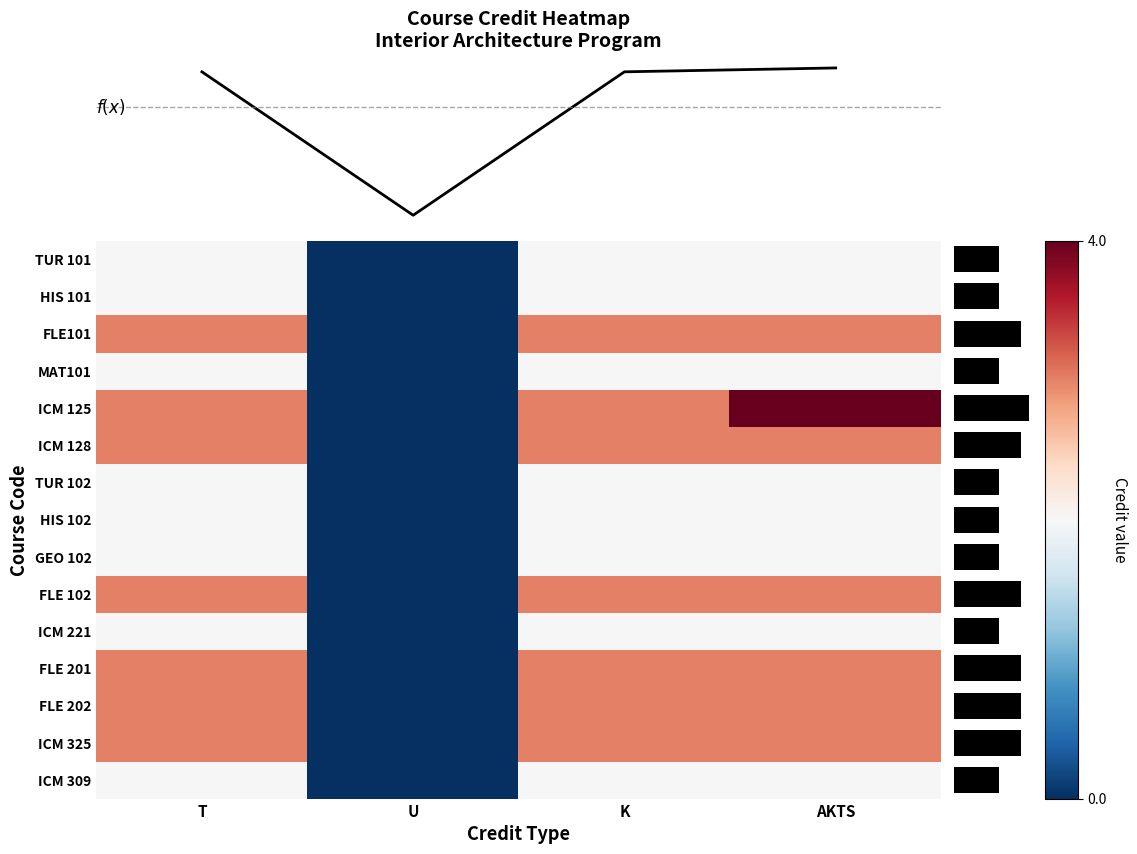

What is the maximum value for ICM 309?

2